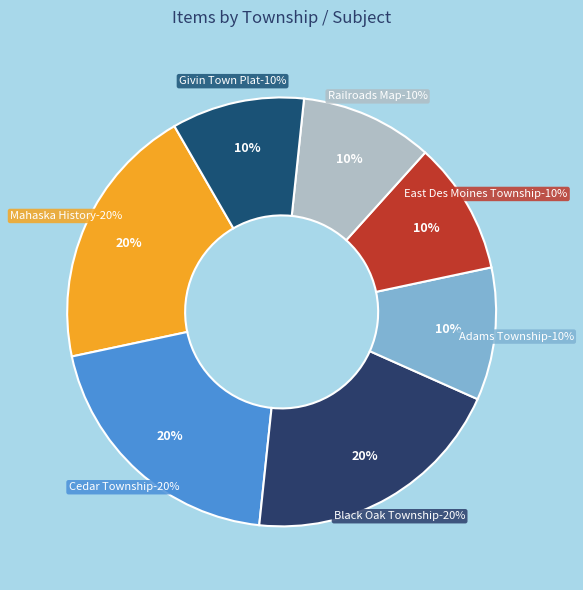

What percentage is the Givin Town Plat slice, to the nearest percent?

10%